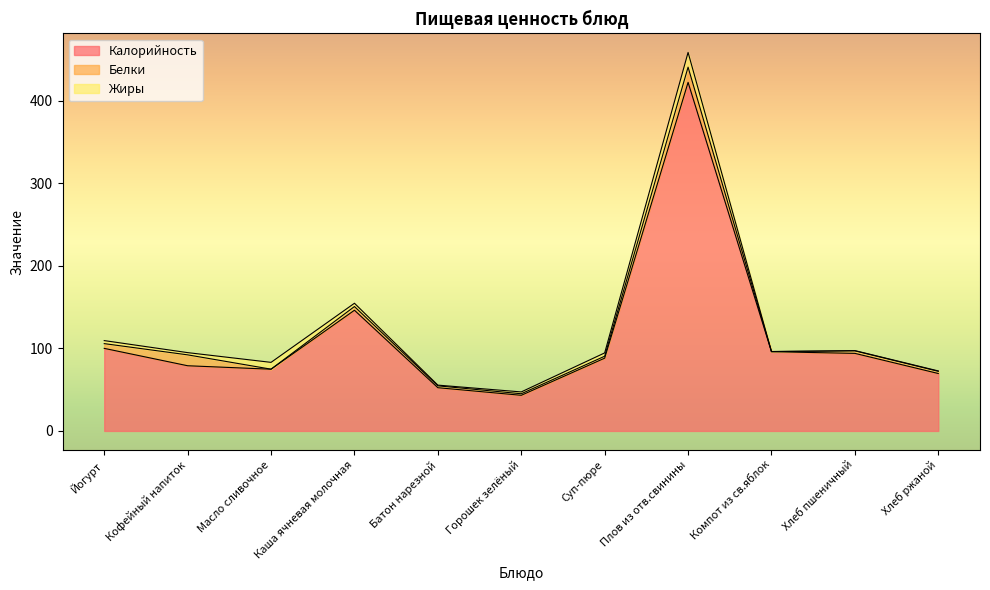

How many data points in Жиры are above 2?

7